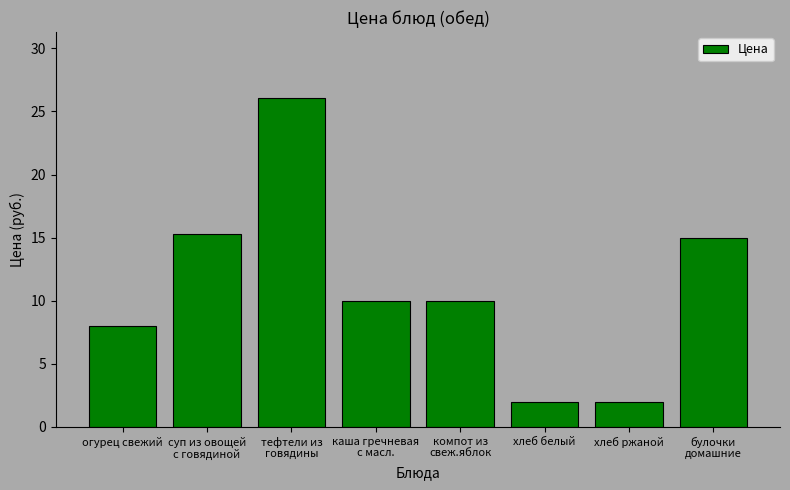

The chart shows a value of 6.9 at суп из овощей
с говядиной. True or false?

False